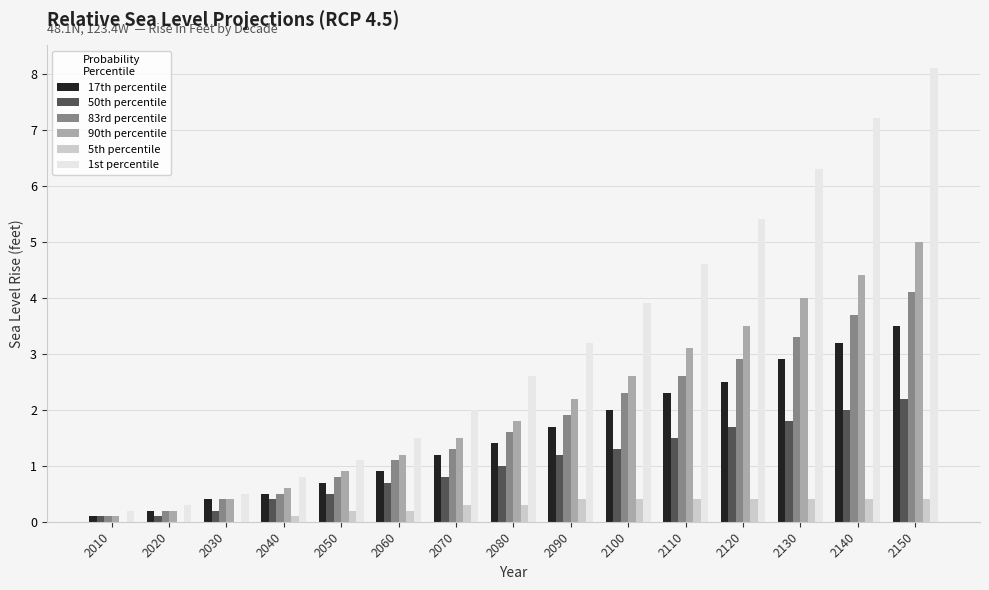

Reading left to right, list all the values displayed in this chart.

17th percentile: 0.1	0.2	0.4	0.5	0.7	0.9	1.2	1.4	1.7	2.0	2.3	2.5	2.9	3.2	3.5
50th percentile: 0.1	0.1	0.2	0.4	0.5	0.7	0.8	1.0	1.2	1.3	1.5	1.7	1.8	2.0	2.2
83rd percentile: 0.1	0.2	0.4	0.5	0.8	1.1	1.3	1.6	1.9	2.3	2.6	2.9	3.3	3.7	4.1
90th percentile: 0.1	0.2	0.4	0.6	0.9	1.2	1.5	1.8	2.2	2.6	3.1	3.5	4.0	4.4	5.0
5th percentile: 0.0	0.0	0.0	0.1	0.2	0.2	0.3	0.3	0.4	0.4	0.4	0.4	0.4	0.4	0.4
1st percentile: 0.2	0.3	0.5	0.8	1.1	1.5	2.0	2.6	3.2	3.9	4.6	5.4	6.3	7.2	8.1